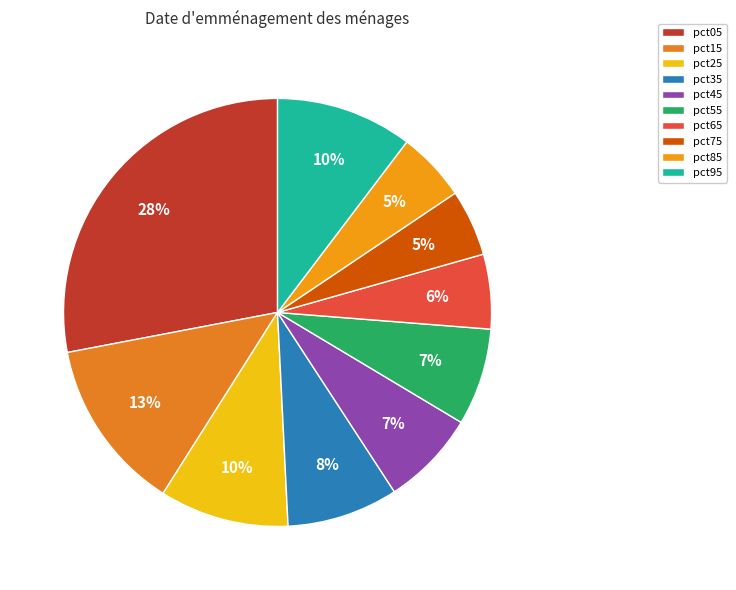

Rank the categories by value from lowest to highest.

pct75, pct85, pct65, pct45, pct55, pct35, pct25, pct95, pct15, pct05